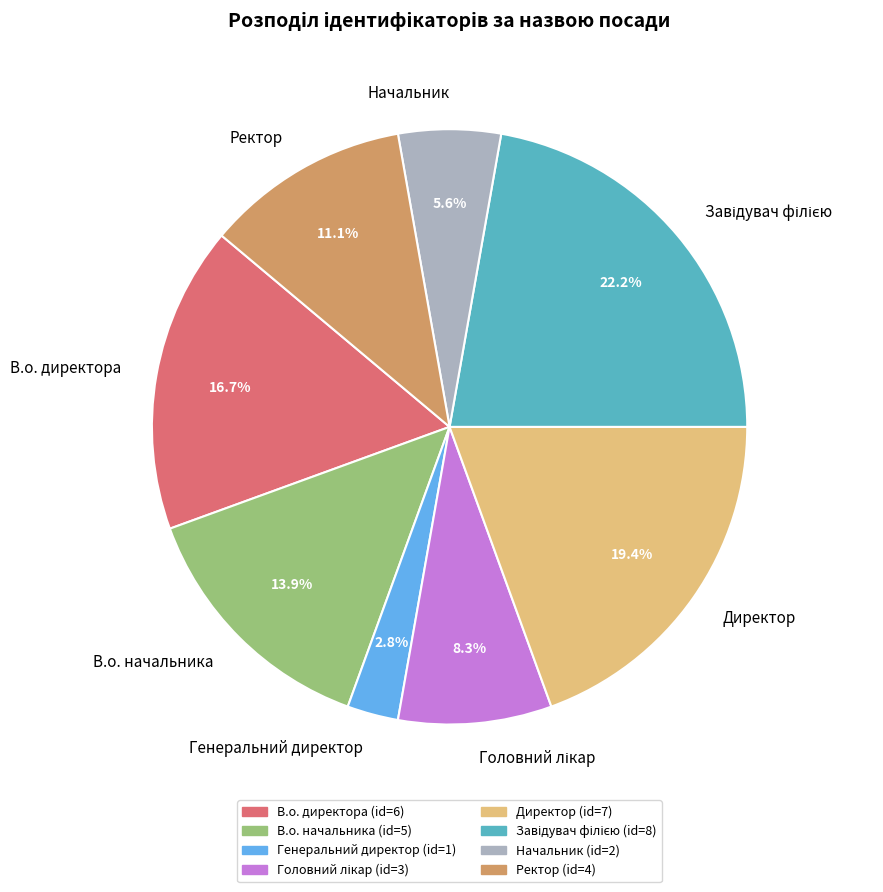

Count the number of slices in the pie.

8